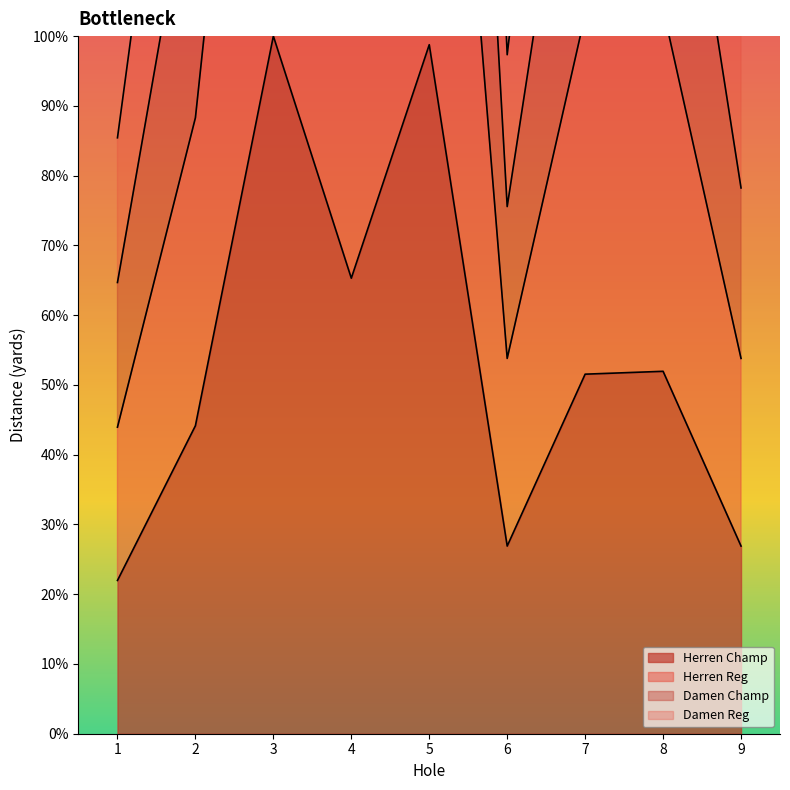

Which category has the lowest value in the Damen Champ series?

1